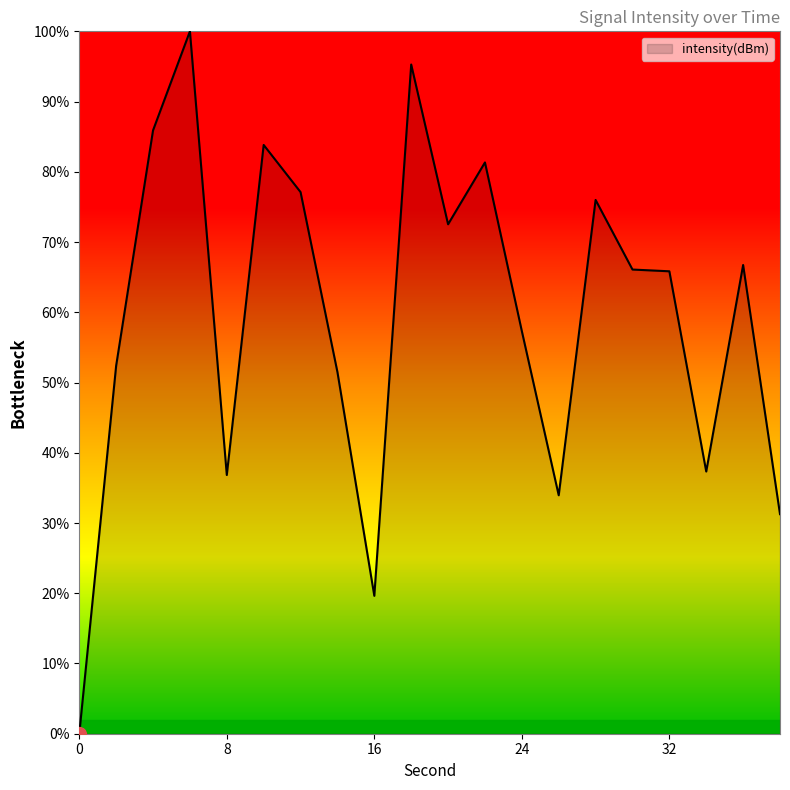

What is the difference between the maximum and second lowest values?

80.4